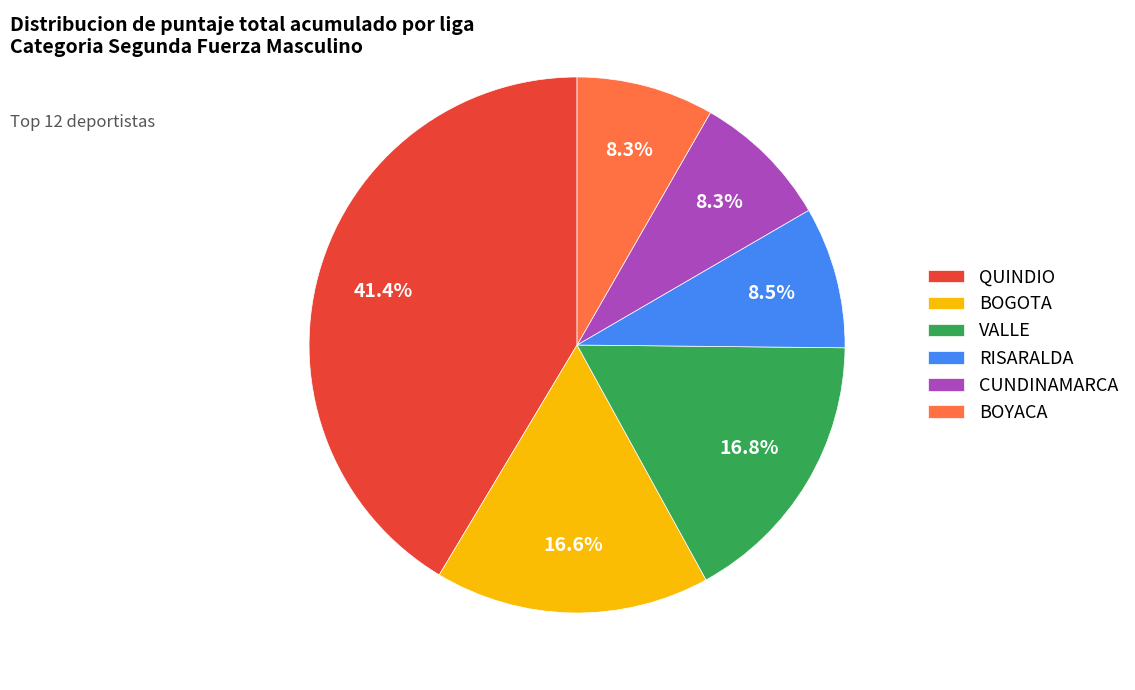

Does any single category account for the majority?

No